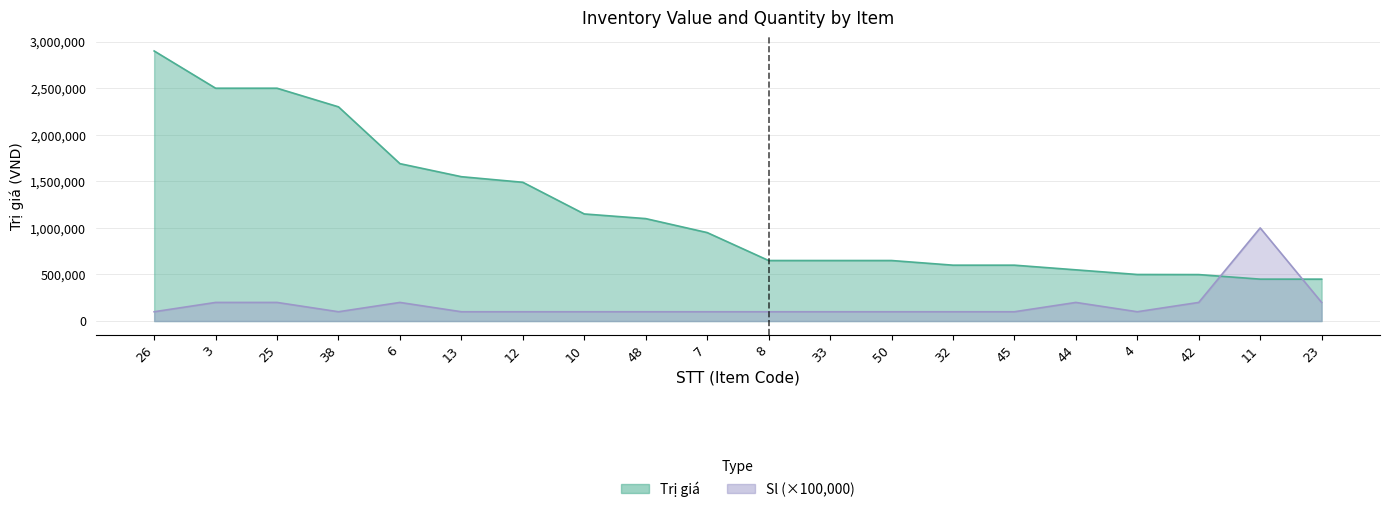

Rank the series by their maximum value, from highest to lowest.

Trị giá, Sl